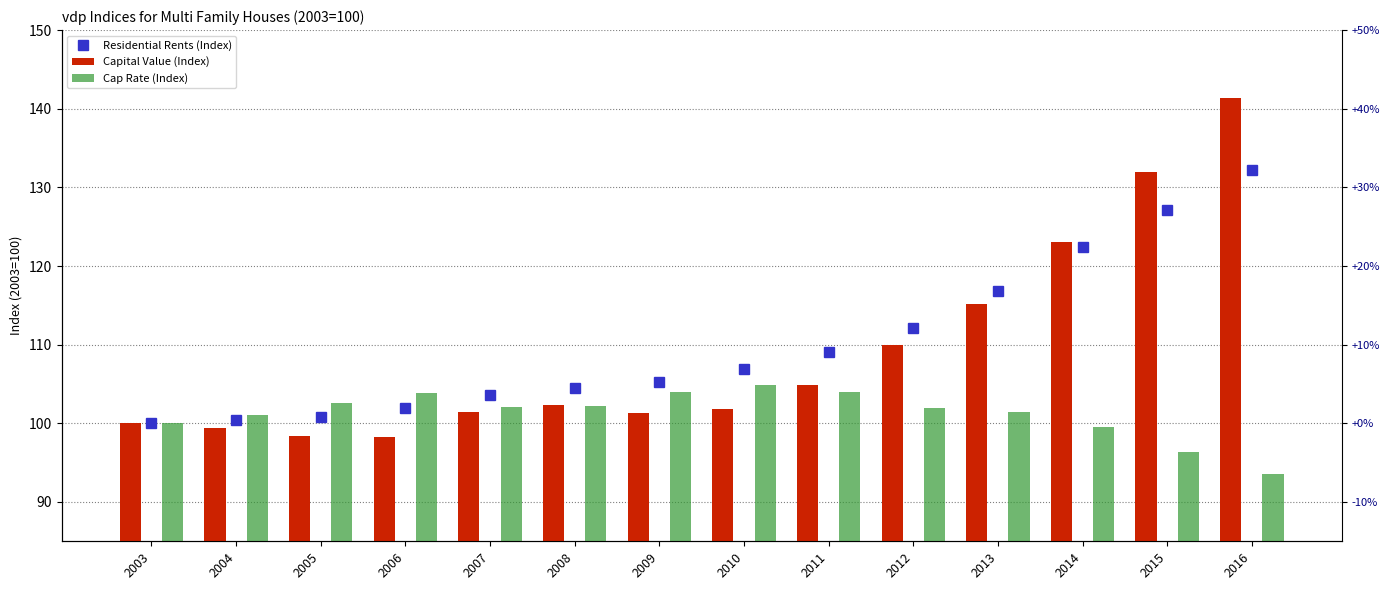

Reading left to right, transcribe all the data shown in this chart.

Residential Rents (Index): 2003=100.0	2004=100.4	2005=100.8	2006=101.9	2007=103.6	2008=104.5	2009=105.3	2010=106.9	2011=109.1	2012=112.1	2013=116.8	2014=122.4	2015=127.1	2016=132.2
Capital Value (Index): 2003=100.0	2004=99.4	2005=98.3	2006=98.2	2007=101.5	2008=102.3	2009=101.3	2010=101.8	2011=104.9	2012=110.0	2013=115.2	2014=123.1	2015=132.0	2016=141.4
Cap Rate (Index): 2003=100.0	2004=101.1	2005=102.5	2006=103.8	2007=102.1	2008=102.2	2009=104.0	2010=104.9	2011=104.0	2012=101.9	2013=101.4	2014=99.5	2015=96.3	2016=93.5